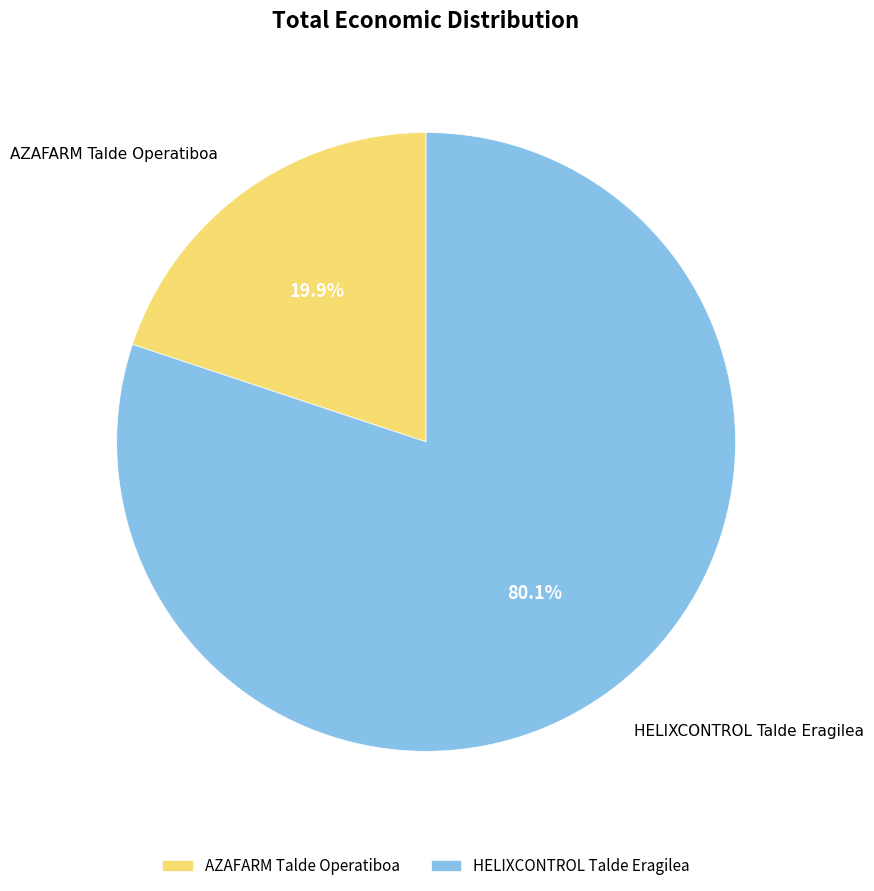

Count the number of slices in the pie.

2